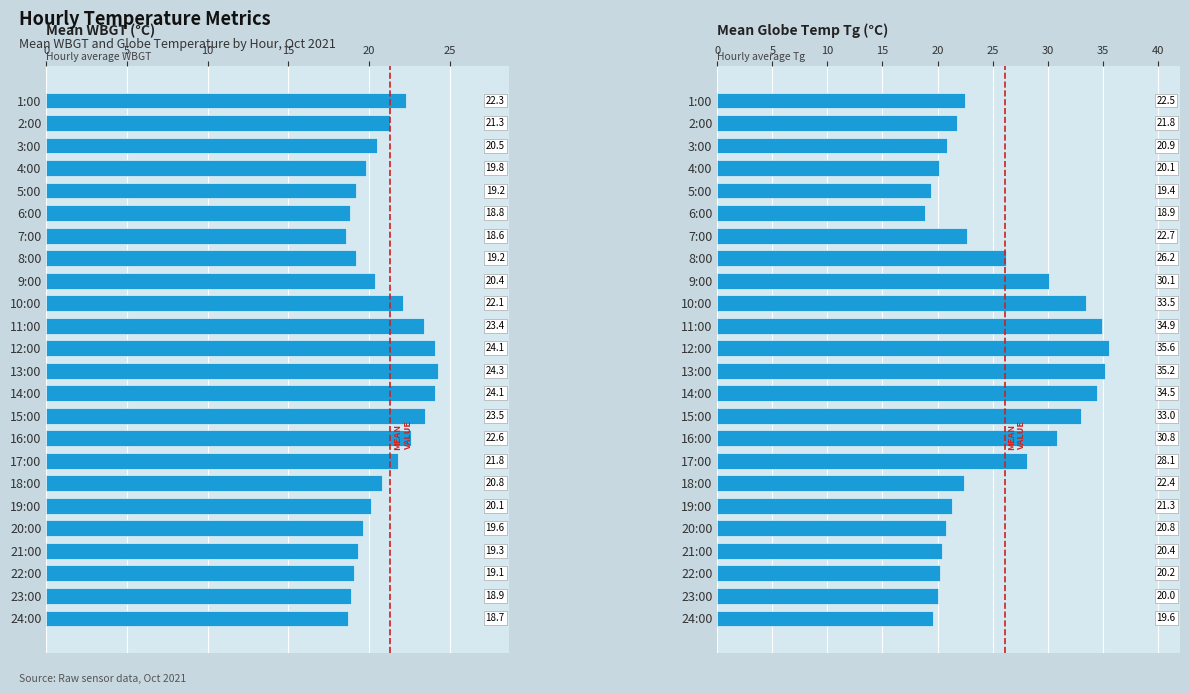

At how many categories does at least one series exceed 25?

10